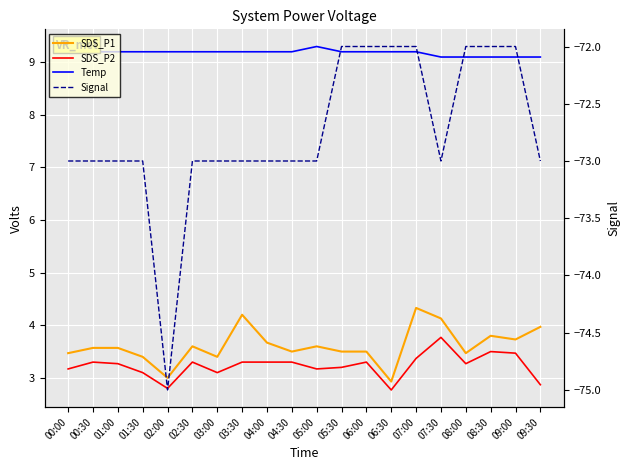

At which category is the sum across all series the highest?

07:00